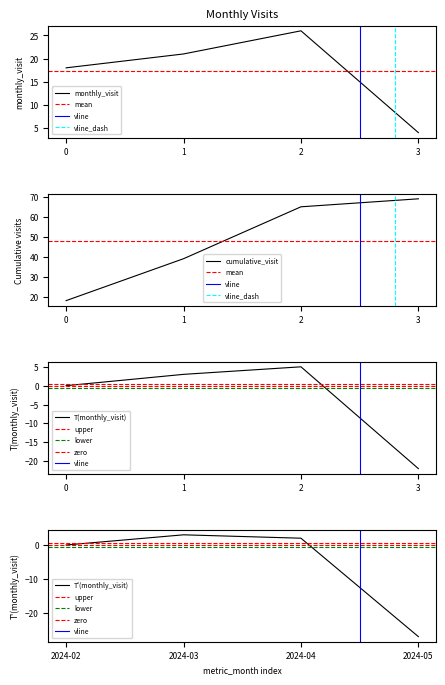

What is the value of the 4th point from the left?

4